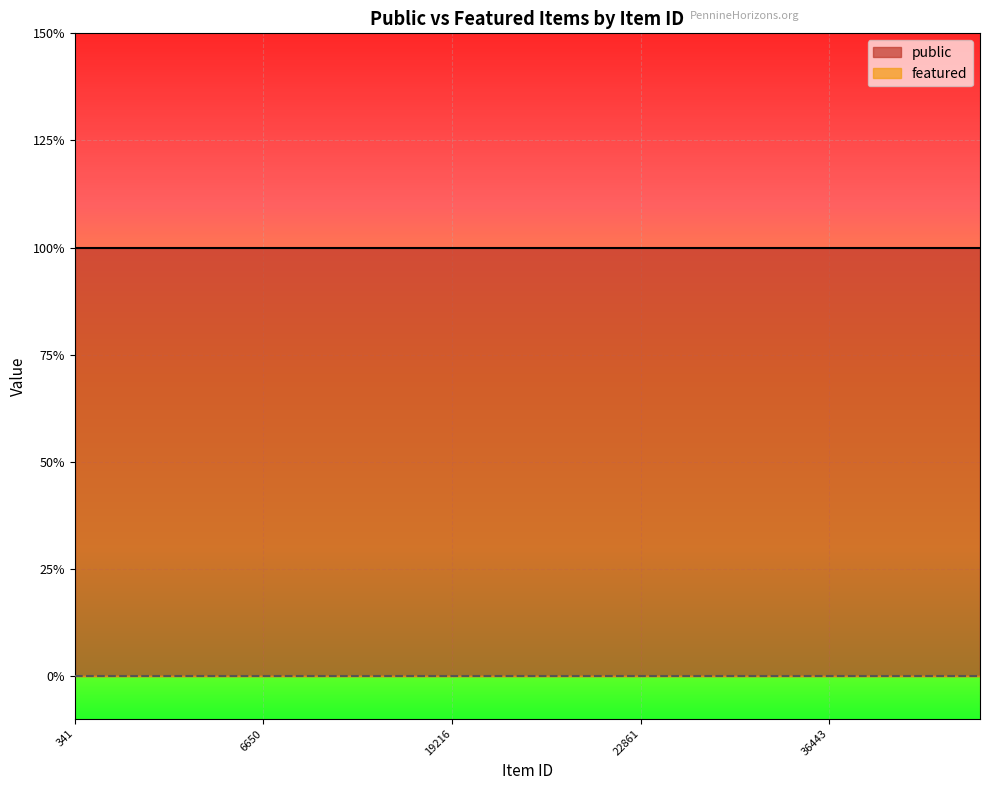

Is it true that featured equals 0 at 31636?

True